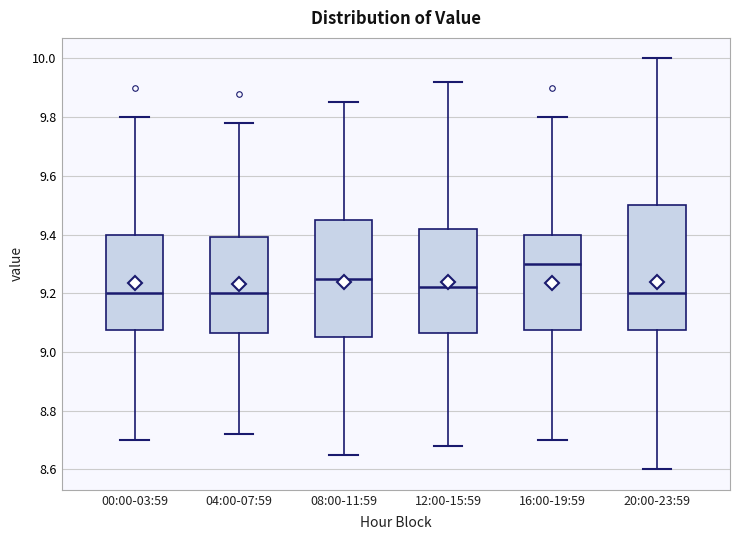

Where does the lower whisker of the box for 08:00-11:59 end on the y-axis? The values are not printed on the chart, so give them approximately, as read against the axis.

8.66